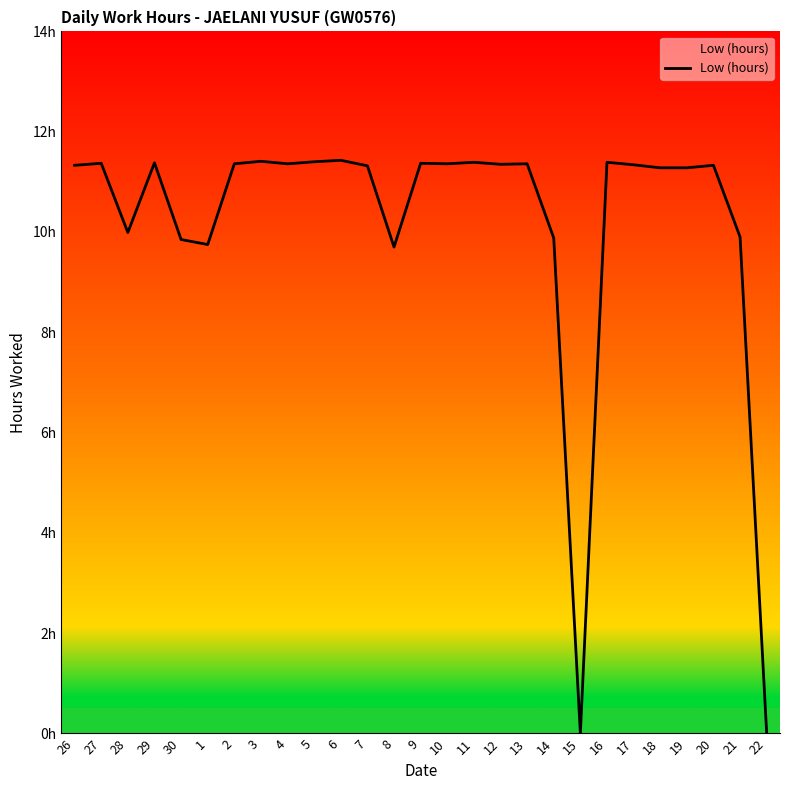

Reading left to right, transcribe all the data shown in this chart.

26=11.3	27=11.4	28=10.0	29=11.4	30=9.8	1=9.8	2=11.4	3=11.4	4=11.4	5=11.4	6=11.4	7=11.3	8=9.7	9=11.4	10=11.4	11=11.4	12=11.3	13=11.4	14=9.9	15=0.0	16=11.4	17=11.3	18=11.3	19=11.3	20=11.3	21=9.9	22=0.0